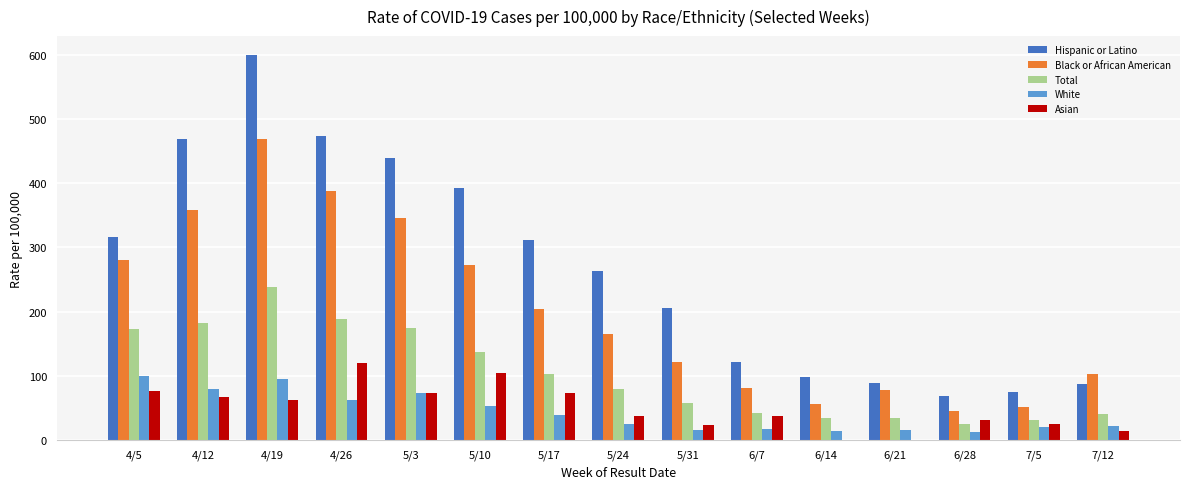

What is the sum of all Total values?

1547